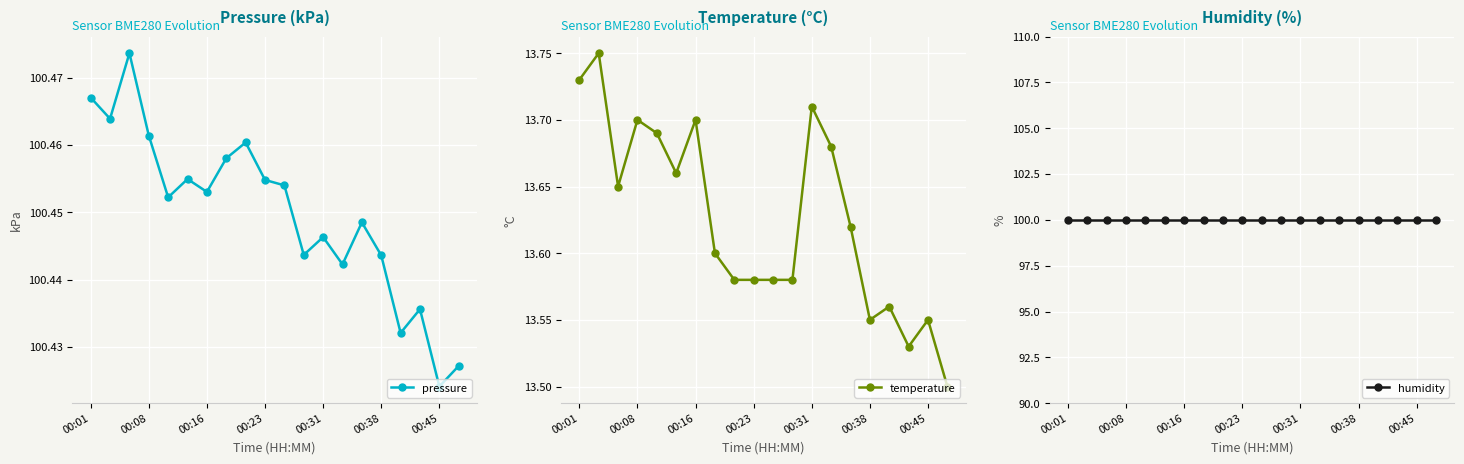

True or false: pressure and temperature intersect in this chart.

False